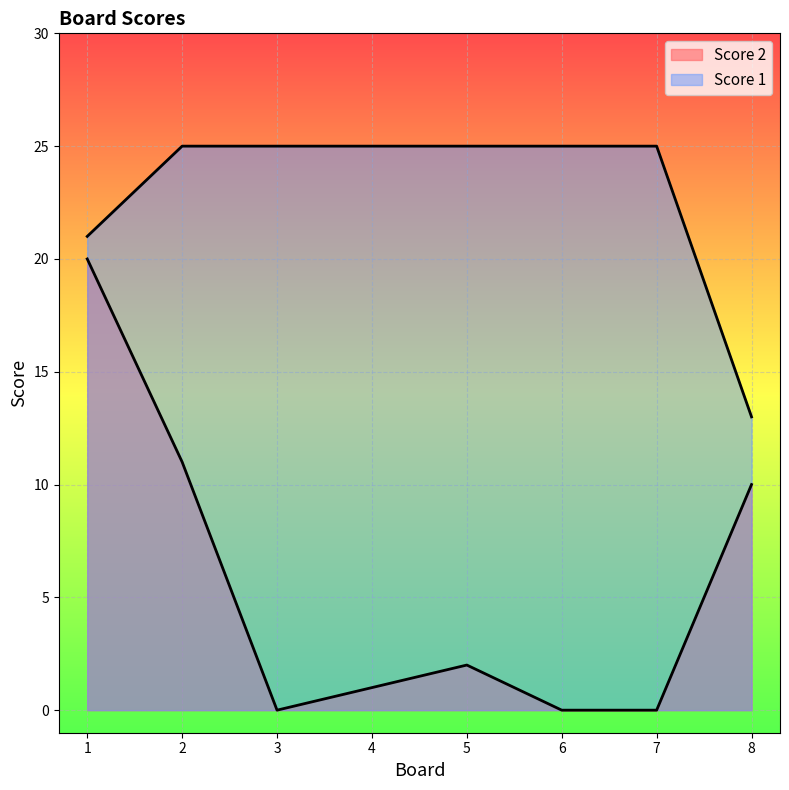

How many interior local valleys does the Score 2 series have?

1